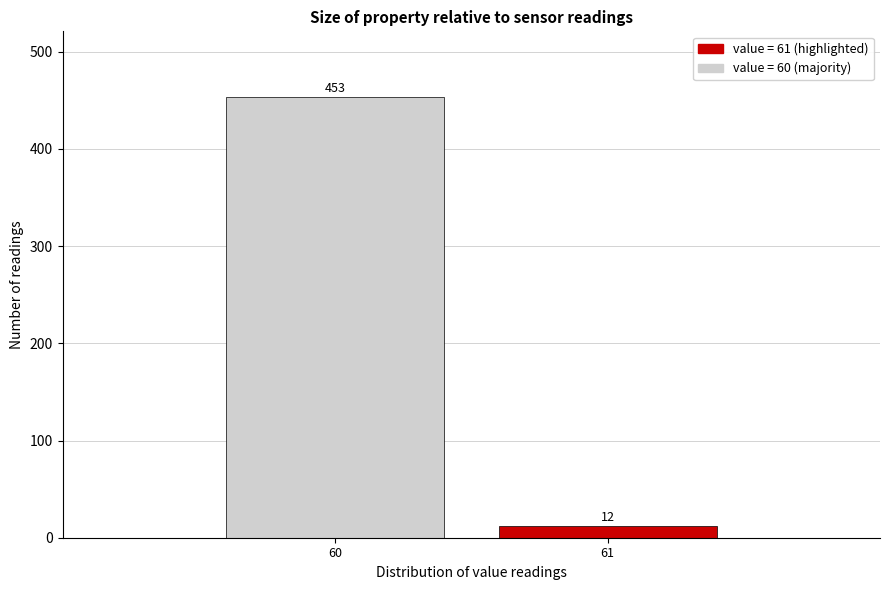

Reading right to left, list all the values displayed in this chart.

12	453